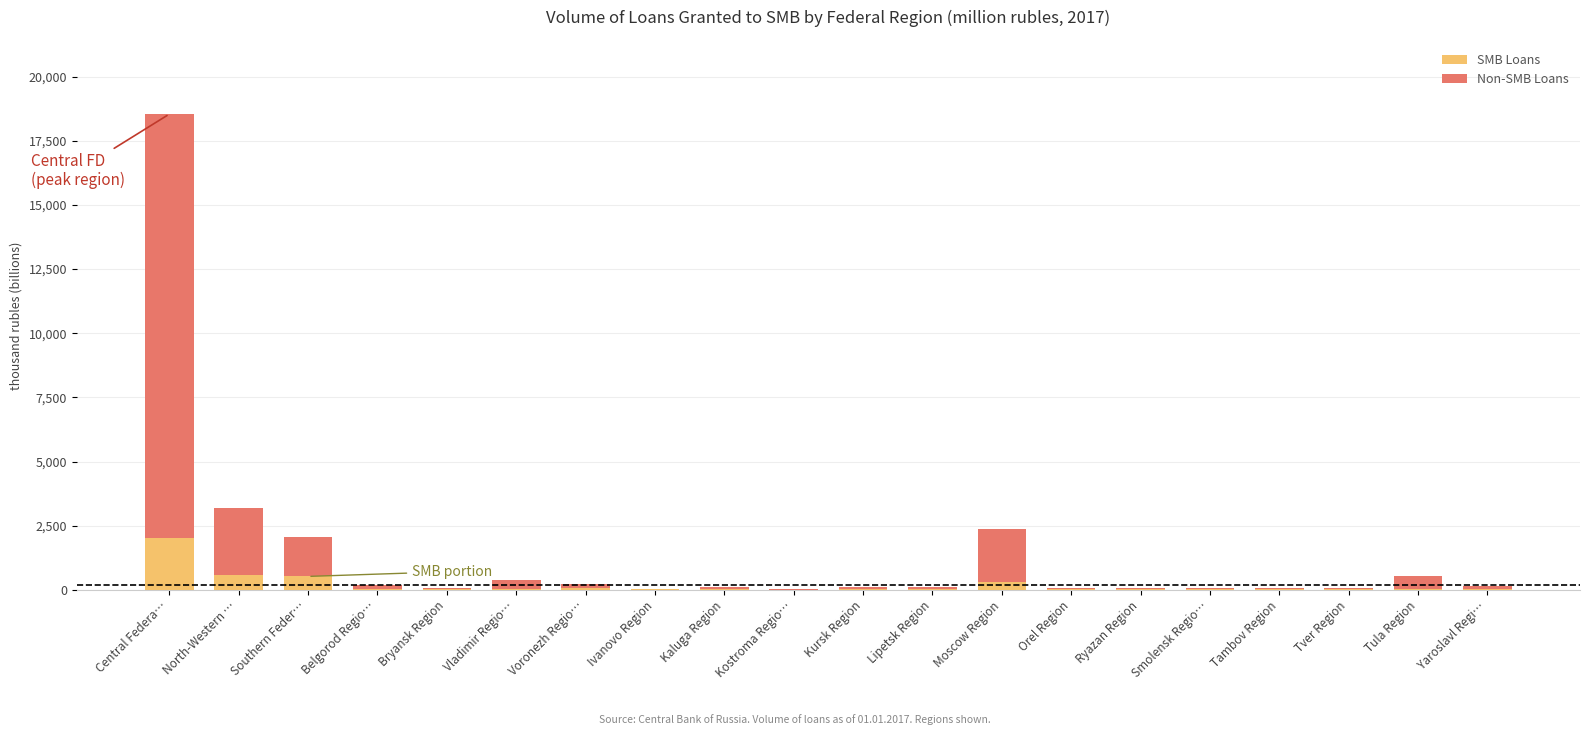

At which category is the sum across all series the highest?

Central Federa…